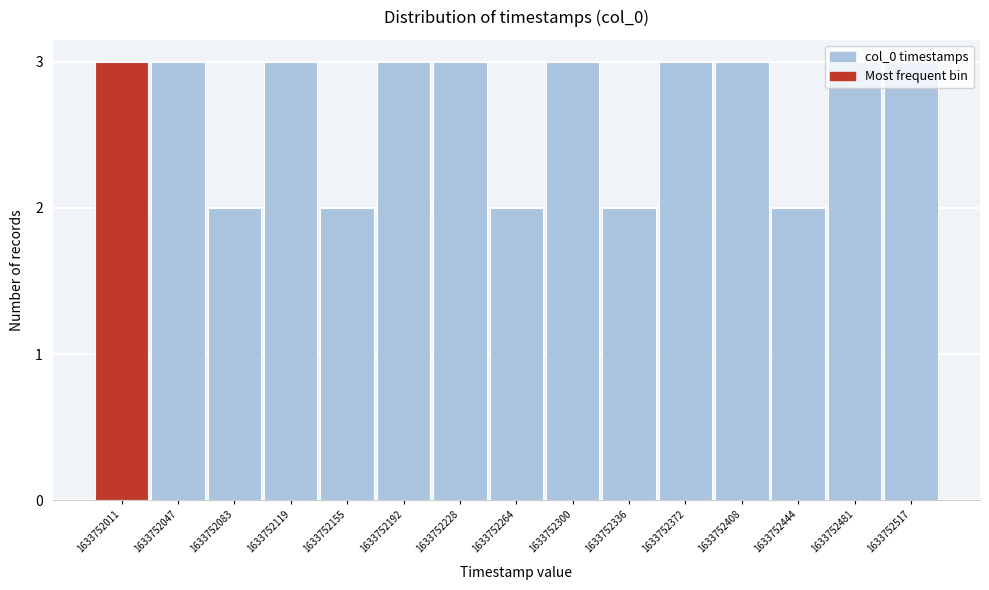

What is the value of the 13th bar from the left?

2